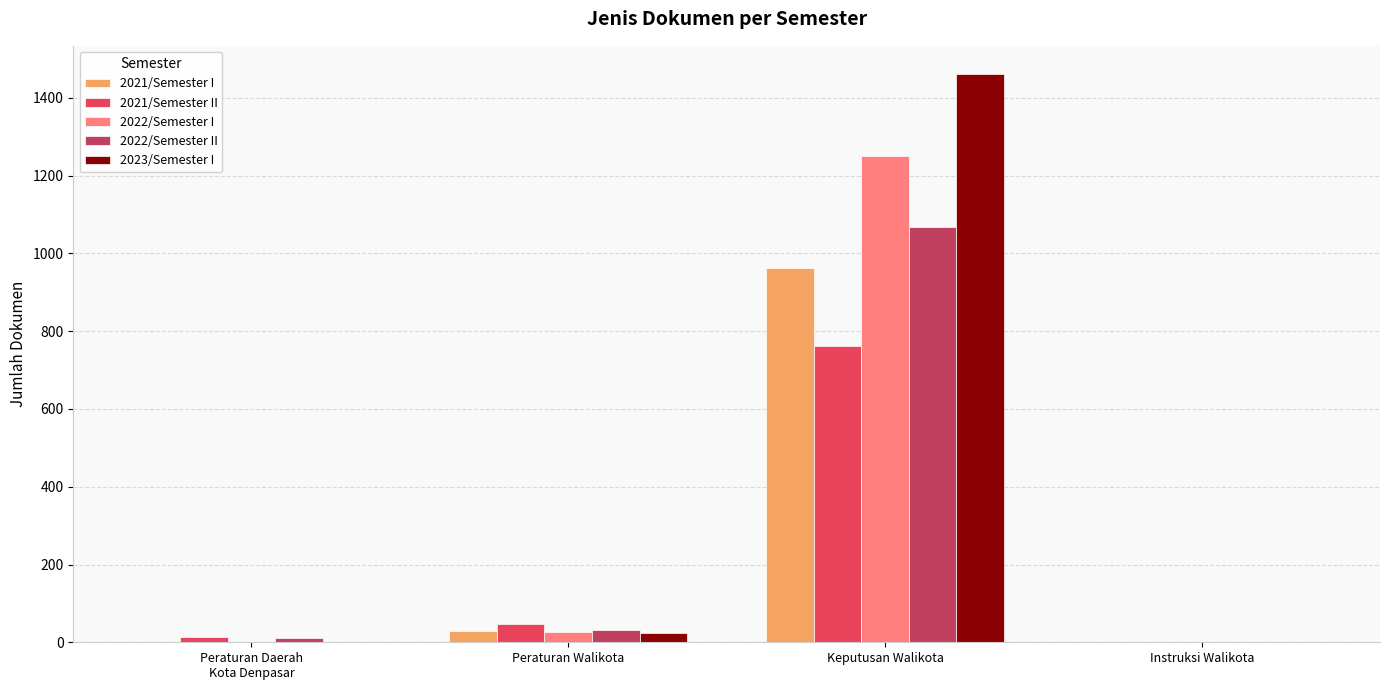

At which category is the sum across all series the highest?

Keputusan Walikota